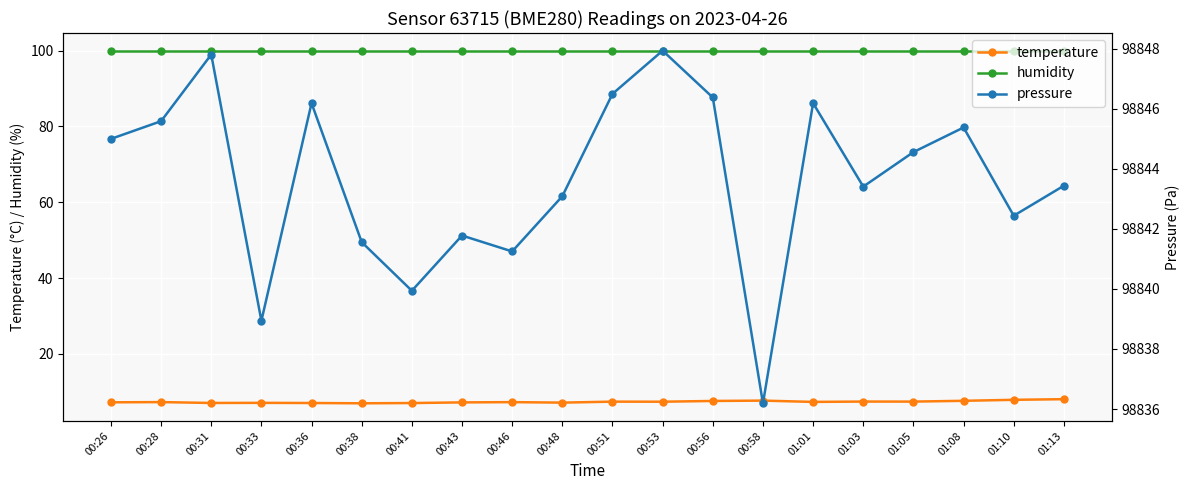

Reading left to right, what are all the values shown in this chart?

temperature: 7.2	7.3	7.0	7.1	7.0	7.0	7.0	7.2	7.3	7.1	7.4	7.4	7.6	7.7	7.3	7.4	7.4	7.6	7.9	8.1
humidity: 100.0	100.0	100.0	100.0	100.0	100.0	100.0	100.0	100.0	100.0	100.0	100.0	100.0	100.0	100.0	100.0	100.0	100.0	100.0	100.0
pressure: 98845.0	98845.6	98847.8	98838.9	98846.2	98841.6	98839.9	98841.8	98841.2	98843.1	98846.5	98847.9	98846.4	98836.2	98846.2	98843.4	98844.6	98845.4	98842.4	98843.4